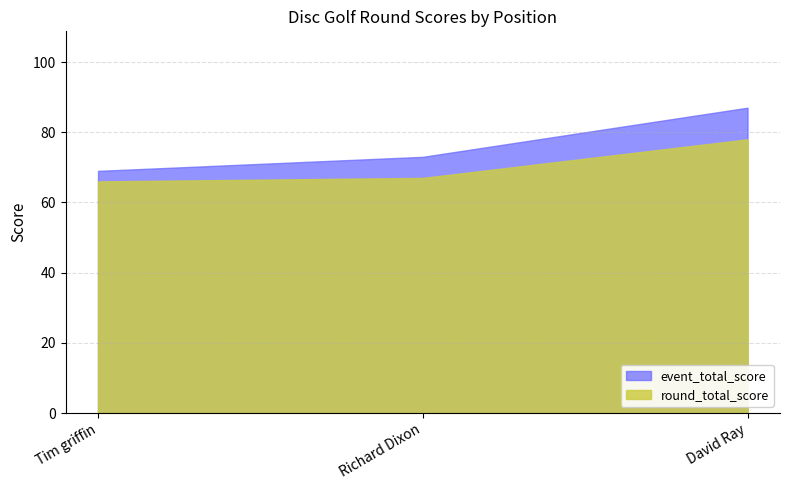

What position from the right is David Ray?

1